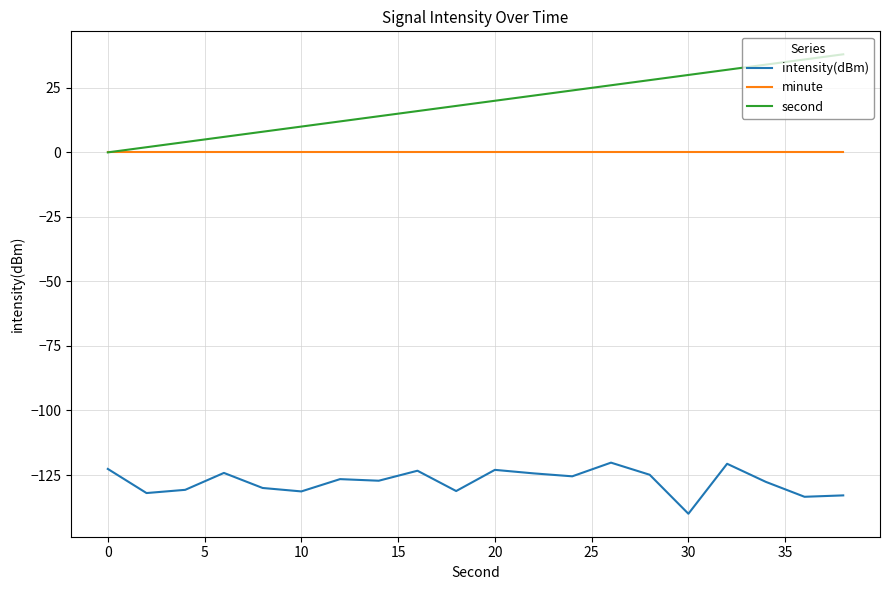

What is the maximum value for second?

38.0